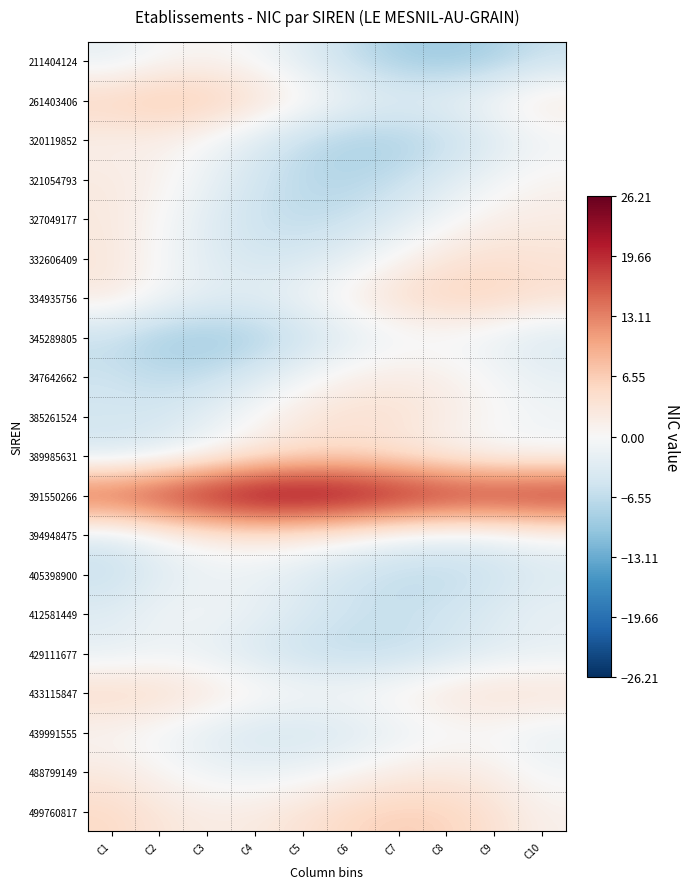

Reading left to right, list all the values displayed in this chart.

211404124: C1=-2.3	C2=-0.2	C3=0.5	C4=-0.6	C5=-3.2	C6=-6.4	C7=-8.8	C8=-9.6	C9=-8.5	C10=-6.1
261403406: C1=6.3	C2=7.5	C3=6.9	C4=4.6	C5=1.5	C6=-1.3	C7=-2.6	C8=-2.0	C9=0.2	C10=3.0
320119852: C1=1.3	C2=1.2	C3=-0.6	C4=-3.6	C5=-6.6	C6=-8.5	C7=-8.4	C8=-6.6	C9=-3.8	C10=-1.3
321054793: C1=2.4	C2=1.0	C3=-1.7	C4=-4.9	C5=-7.1	C6=-7.6	C7=-6.2	C8=-3.6	C9=-0.9	C10=0.8
327049177: C1=2.6	C2=0.1	C3=-3.0	C4=-5.7	C5=-6.7	C6=-5.8	C7=-3.4	C8=-0.6	C9=1.5	C10=2.0
332606409: C1=2.9	C2=-0.2	C3=-3.1	C4=-4.6	C5=-4.2	C6=-2.2	C7=0.6	C8=3.0	C9=4.1	C10=3.5
334935756: C1=2.7	C2=-0.3	C3=-2.4	C4=-2.5	C5=-0.9	C6=1.9	C7=4.5	C8=6.0	C9=5.8	C10=4.4
345289805: C1=-6.6	C2=-9.0	C3=-9.7	C4=-8.5	C5=-6.0	C6=-3.2	C7=-1.3	C8=-1.0	C9=-2.1	C10=-3.9
347642662: C1=-5.4	C2=-6.7	C3=-6.0	C4=-3.7	C5=-0.9	C6=1.4	C7=2.2	C8=1.4	C9=-0.4	C10=-2.1
385261524: C1=-4.5	C2=-4.4	C3=-2.5	C4=0.3	C5=2.9	C6=4.1	C7=3.8	C8=2.2	C9=0.4	C10=-0.8
389985631: C1=-4.7	C2=-3.2	C3=-0.5	C4=2.3	C5=4.0	C6=4.0	C7=2.7	C8=0.9	C9=-0.6	C10=-0.8
391550266: C1=18.2	C2=20.7	C3=23.6	C4=25.6	C5=26.2	C6=25.2	C7=23.4	C8=21.8	C9=21.2	C10=21.9
394948475: C1=-4.1	C2=-1.2	C3=1.2	C4=2.3	C5=1.7	C6=-0.0	C7=-1.8	C8=-2.8	C9=-2.5	C10=-1.0
405398900: C1=-6.0	C2=-3.3	C3=-1.8	C4=-2.0	C5=-3.5	C6=-5.4	C7=-6.7	C8=-6.7	C9=-5.5	C10=-3.8
412581449: C1=-3.0	C2=-1.1	C3=-0.8	C4=-1.9	C5=-3.8	C6=-5.4	C7=-5.8	C8=-5.0	C9=-3.3	C10=-1.9
429111677: C1=-2.5	C2=-1.7	C3=-2.5	C4=-4.3	C5=-6.0	C6=-6.9	C7=-6.4	C8=-4.8	C9=-3.2	C10=-2.5
433115847: C1=5.3	C2=4.9	C3=3.3	C4=1.4	C5=0.2	C6=0.4	C7=1.6	C8=3.3	C9=4.4	C10=4.1
439991555: C1=0.2	C2=-1.1	C3=-3.1	C4=-4.5	C5=-4.8	C6=-3.8	C7=-2.2	C8=-0.8	C9=-0.7	C10=-2.1
488799149: C1=2.4	C2=0.5	C3=-1.2	C4=-1.9	C5=-1.2	C6=0.3	C7=1.9	C8=2.4	C9=1.5	C10=-0.8
499760817: C1=5.1	C2=3.2	C3=2.2	C4=2.4	C5=3.8	C6=5.5	C7=6.4	C8=5.9	C9=4.0	C10=1.4